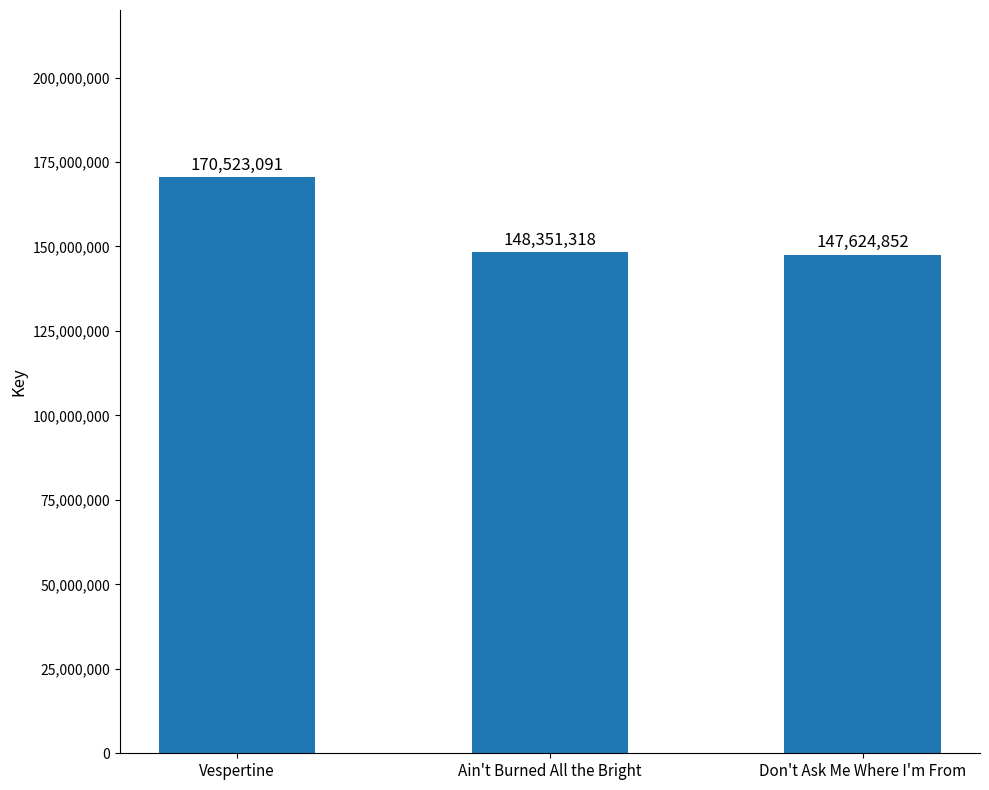

Reading left to right, transcribe all the data shown in this chart.

170523091	148351318	147624852